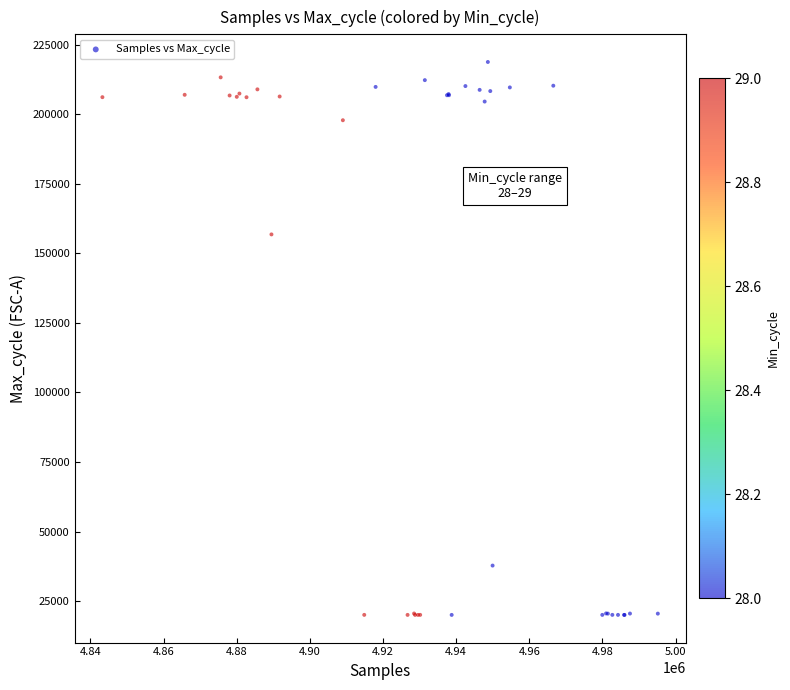

What Y value in the scatter plot is closest to 119425?

156829